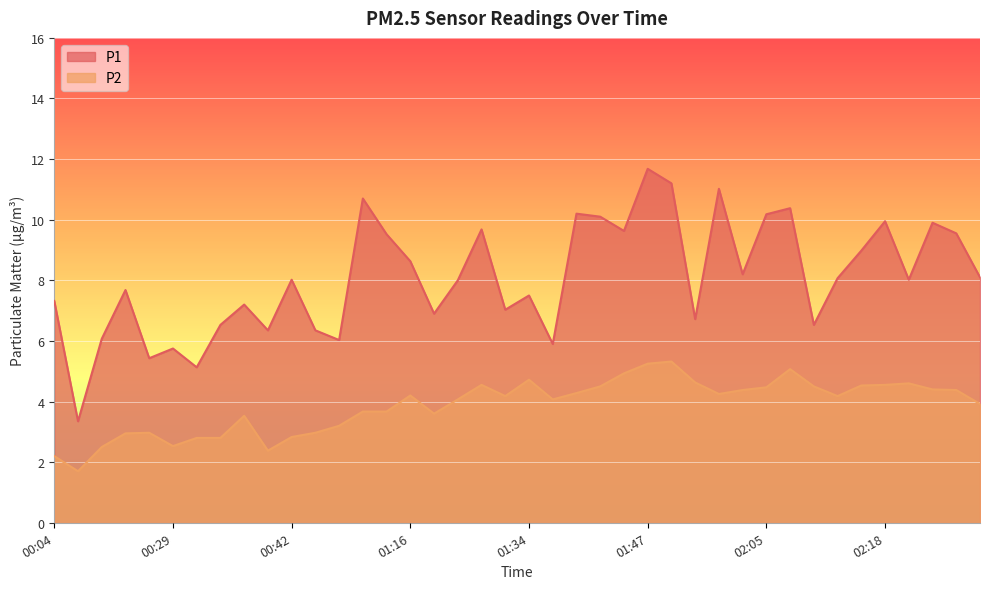

Between 01:44 and 02:05, which series saw the biggest shift?

P1